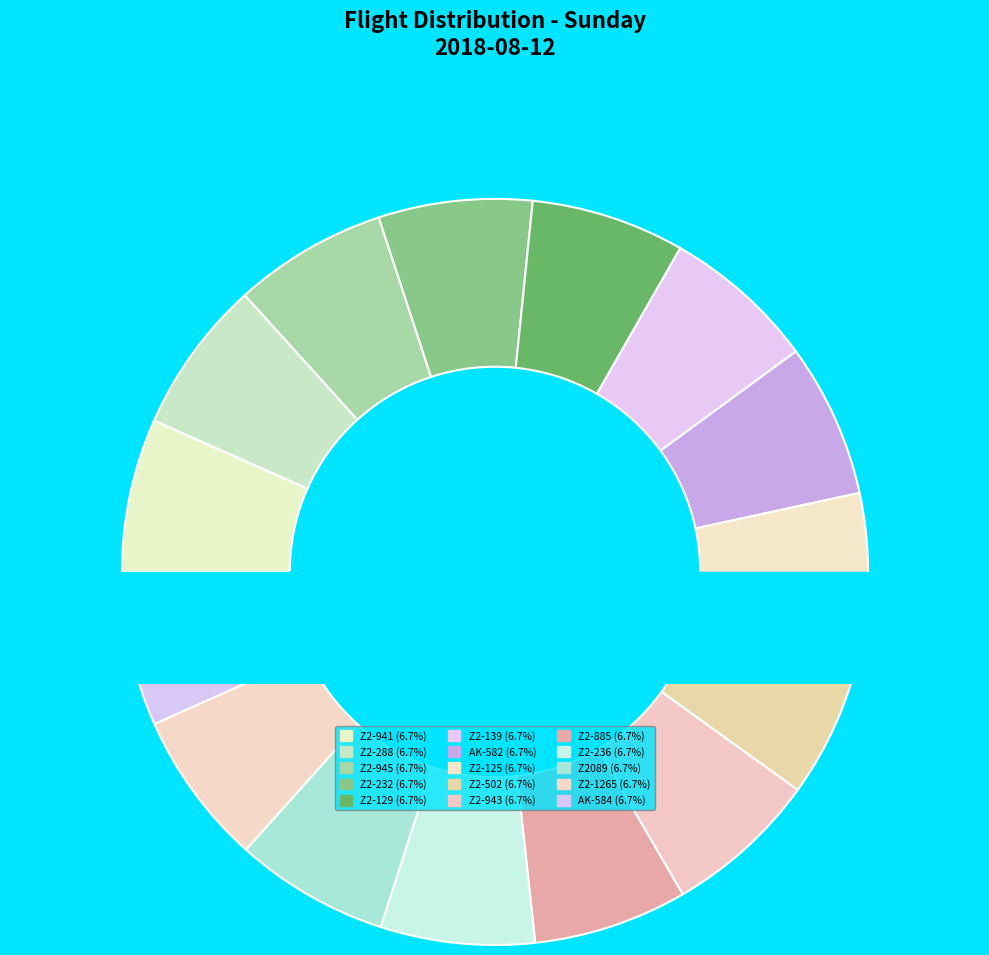

To the nearest percent, what is the average slice percentage?

7%